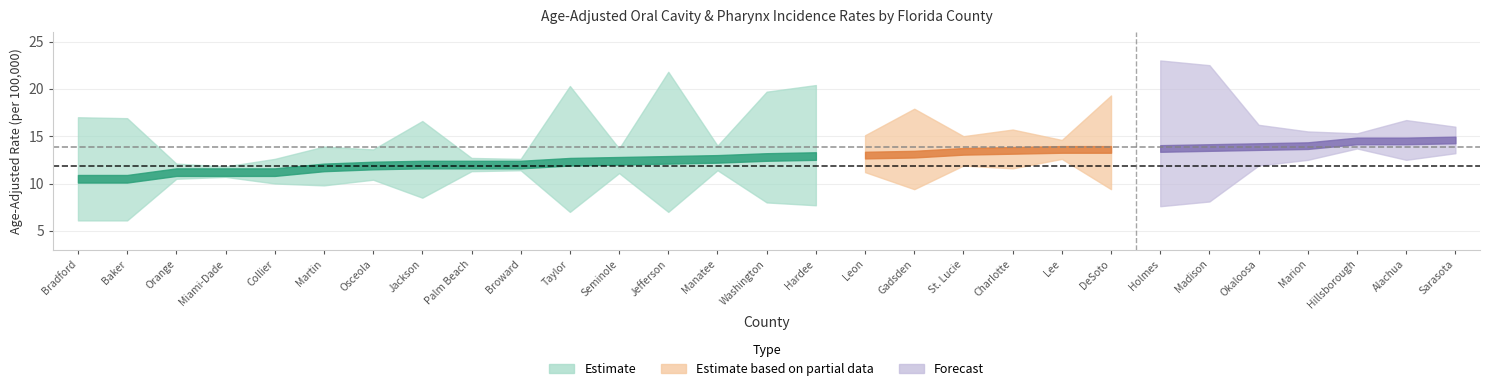

At how many categories does at least one series exceed 17?

8